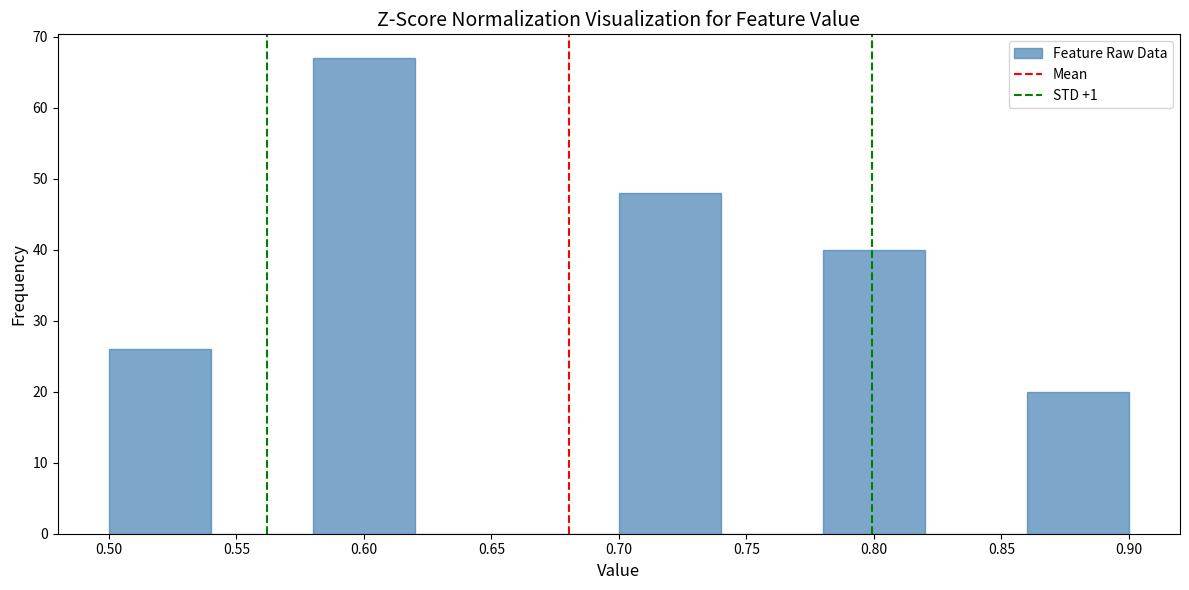

What is the height of the bar covering 0.58 to 0.62 on the x-axis? The values are not printed on the chart, so give them approximately, as read against the axis.

67